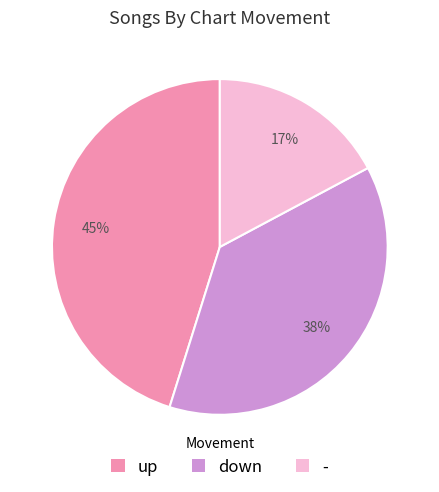

Is there a majority slice in this chart?

No